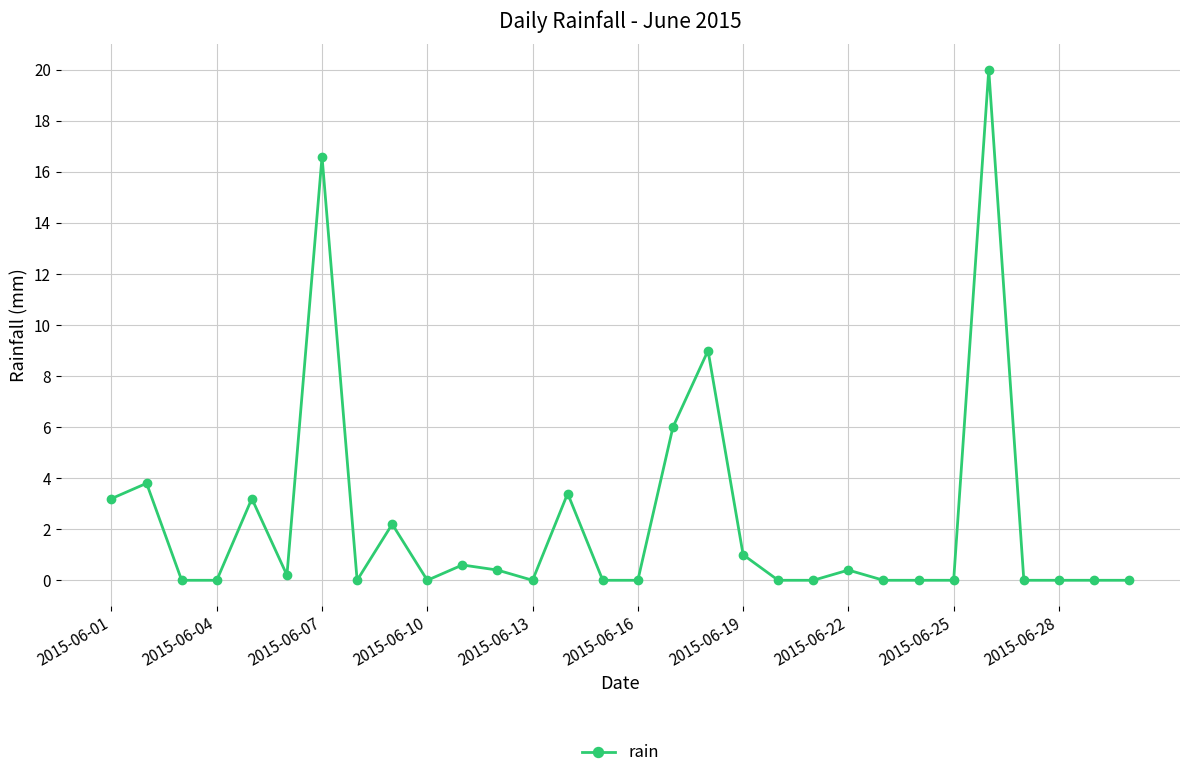

What is the average value?

2.3